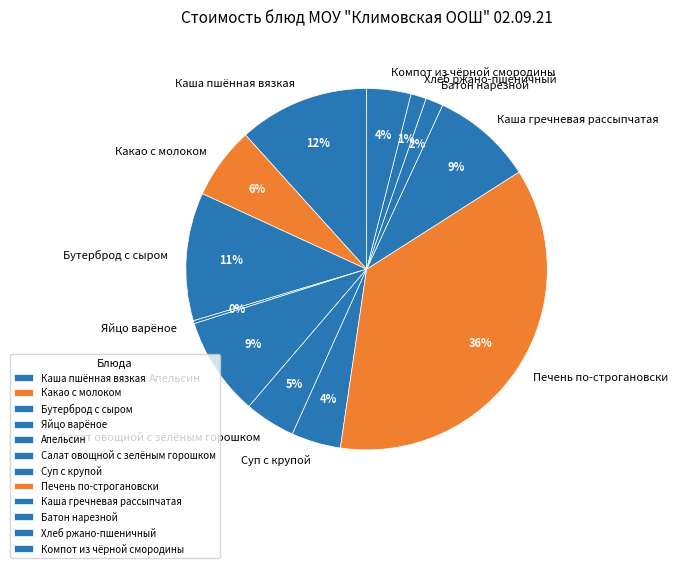

To the nearest percent, what is the average slice percentage?

8%